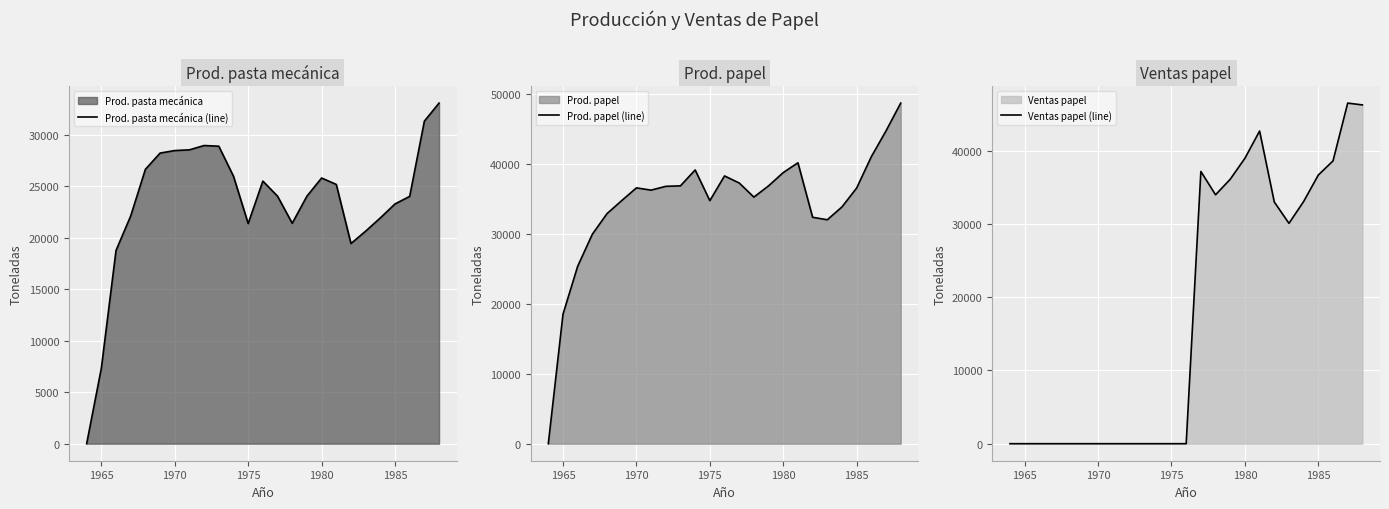

Reading left to right, list all the values displayed in this chart.

Prod. pasta mecánica (line): 0	7332	18770	22119	26647	28224	28471	28541	28960	28891	25972	21380	25504	24039	21408	24037	25804	25180	19440	20642	21929	23285	24020	31328	33080
Prod. papel (line): 0	18542	25402	29989	32936	34801	36618	36295	36839	36911	39183	34788	38328	37316	35297	36907	38808	40209	32407	32053	33894	36601	41086	44780	48753
Ventas papel (line): 0	0	0	0	0	0	0	0	0	0	0	0	0	37177	33988	36114	38978	42698	33007	30091	33077	36692	38617	46512	46264